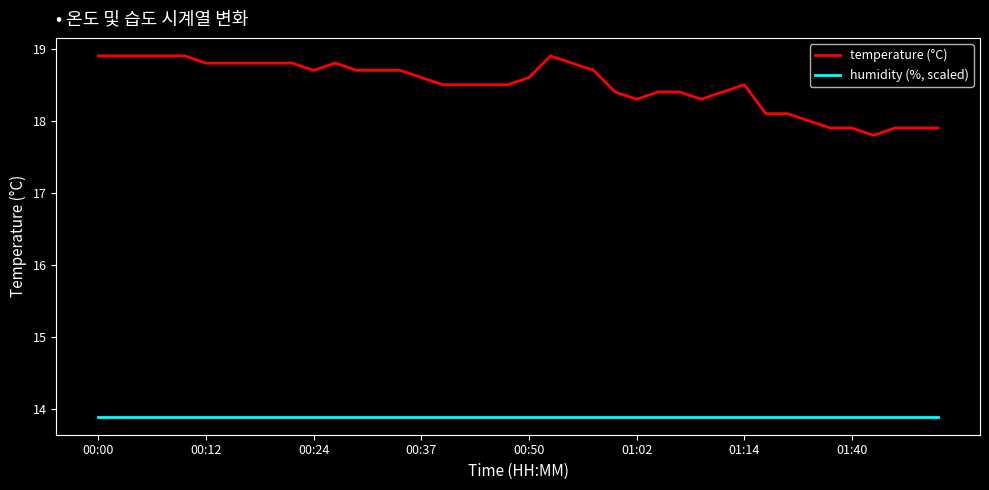

List the series in order of their overall mean, highest first.

temperature (°C), humidity (%, scaled)